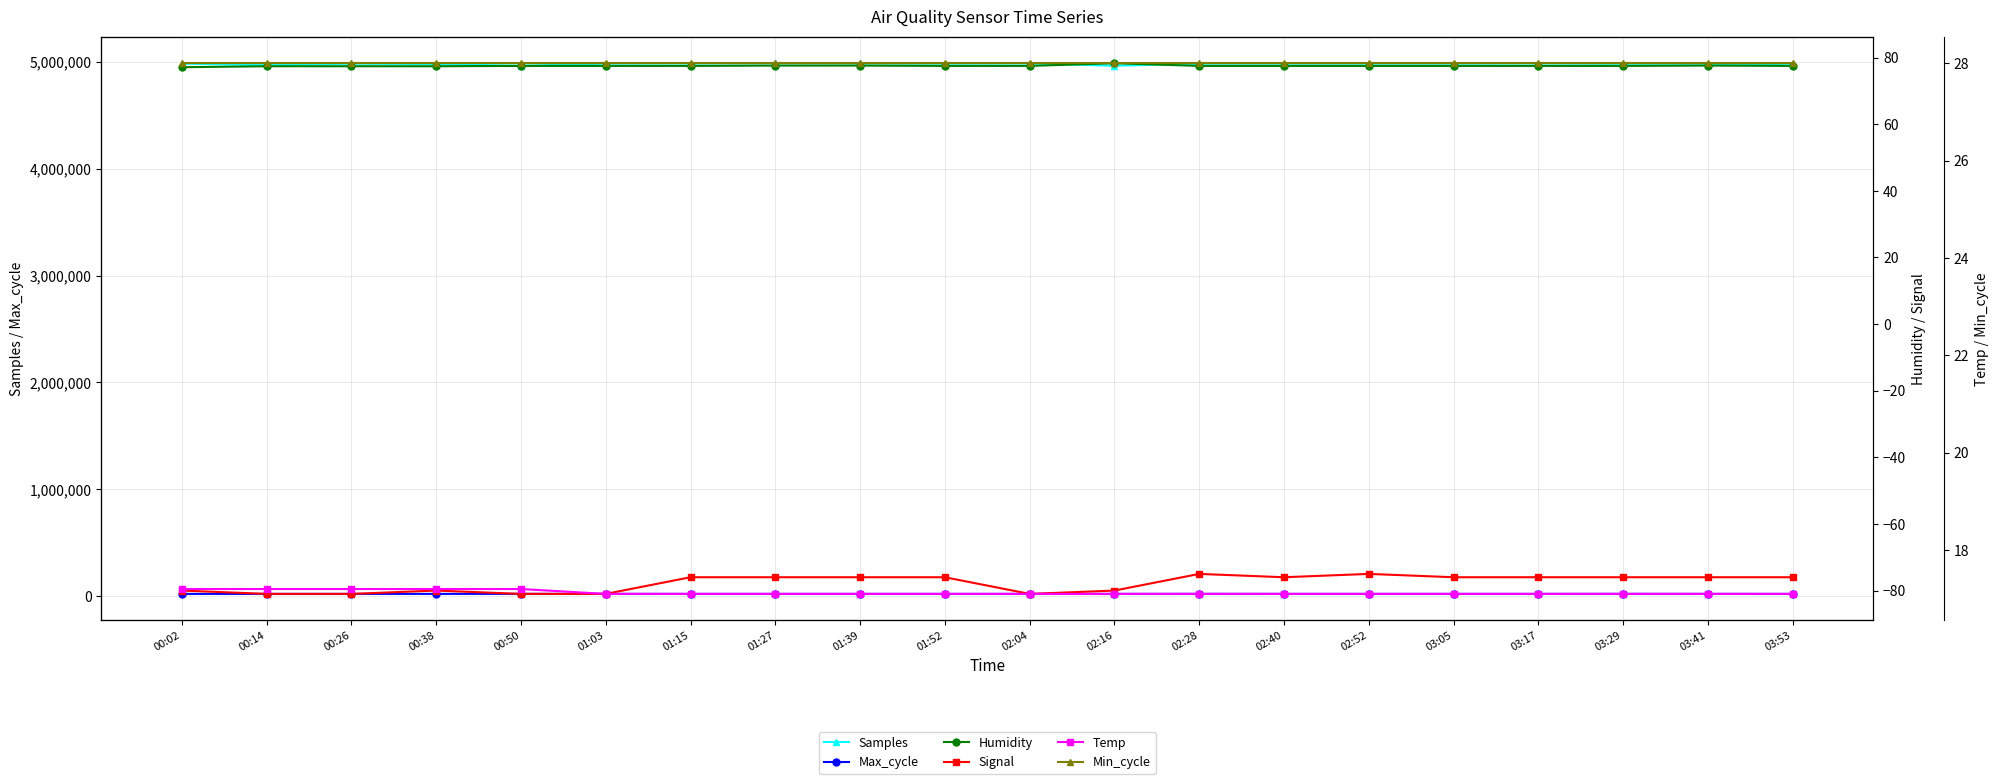

What is the total value across all series at 00:14?

4990567.6